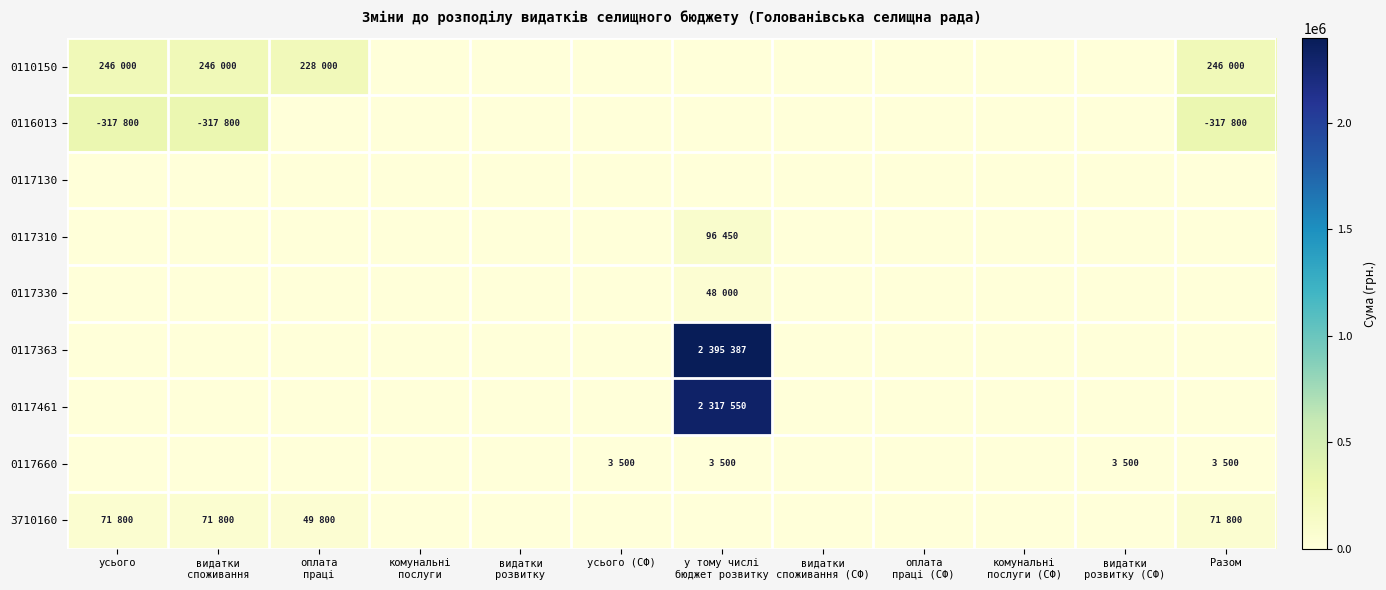

At усього, list the series in order from largest to smallest.

0116013, 0110150, 3710160, 0117130, 0117310, 0117330, 0117363, 0117461, 0117660